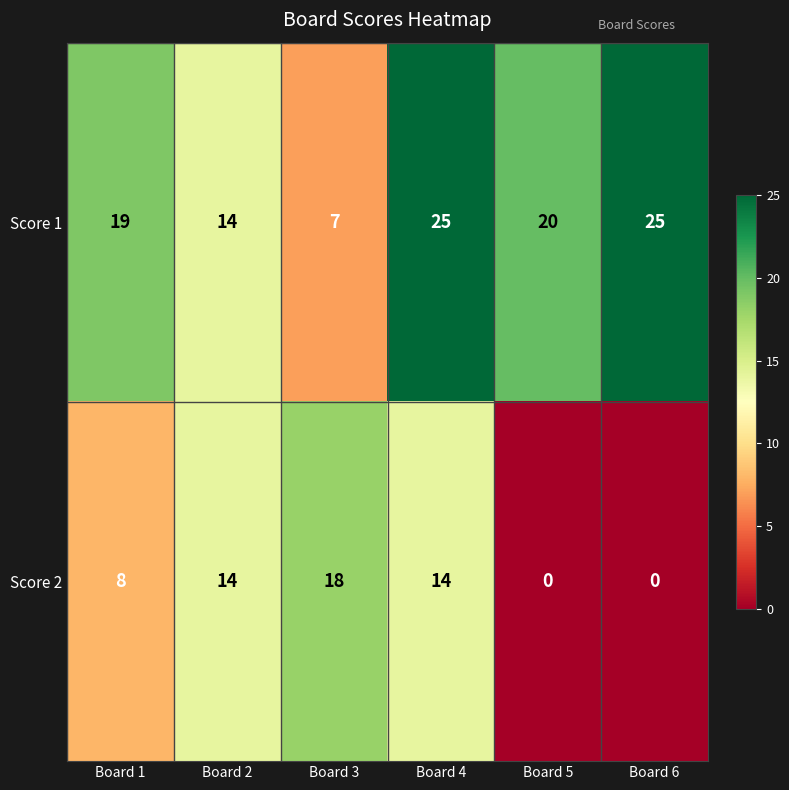

Which series has the largest total across all categories?

Score 1